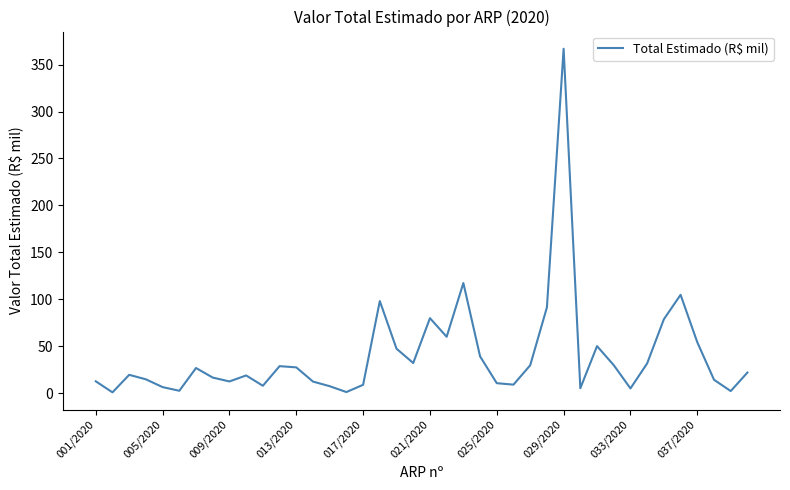

What is the maximum value shown in the chart?

366.9